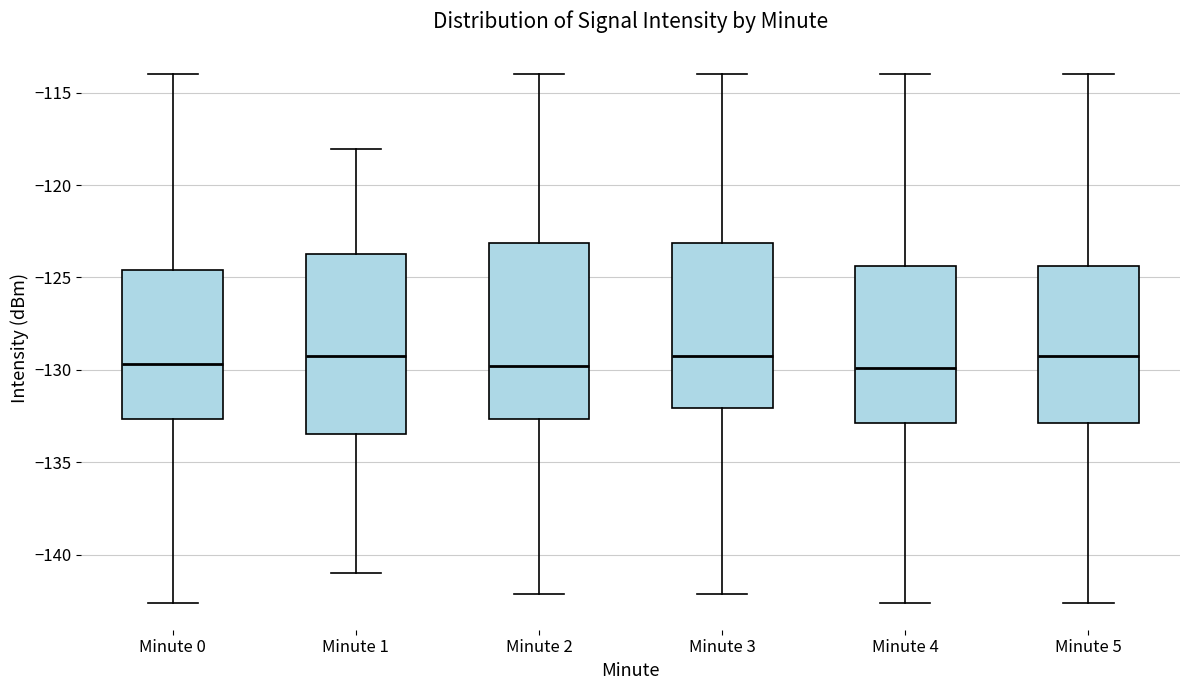

Where is the upper edge of the box for Minute 1 on the y-axis? The values are not printed on the chart, so give them approximately, as read against the axis.

-123.5